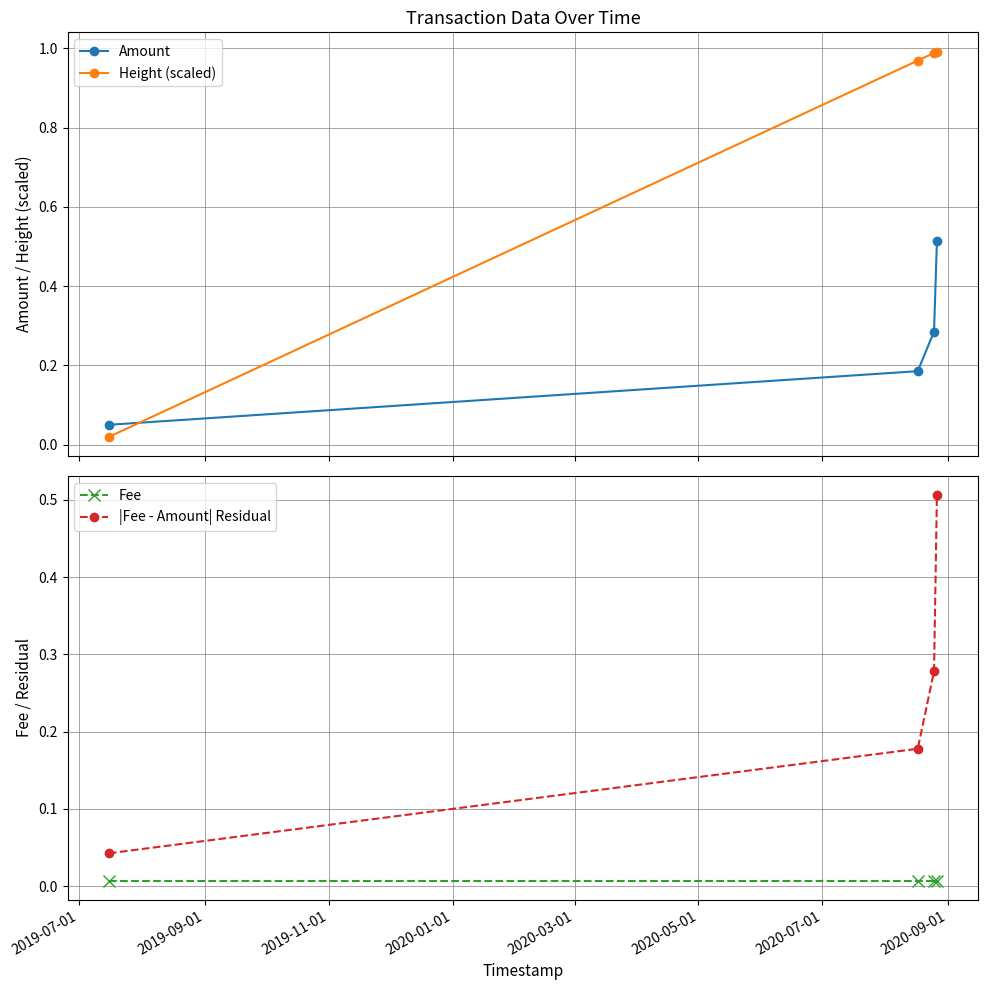

What is the difference between the maximum and minimum values in the |Fee - Amount| Residual series?

0.5